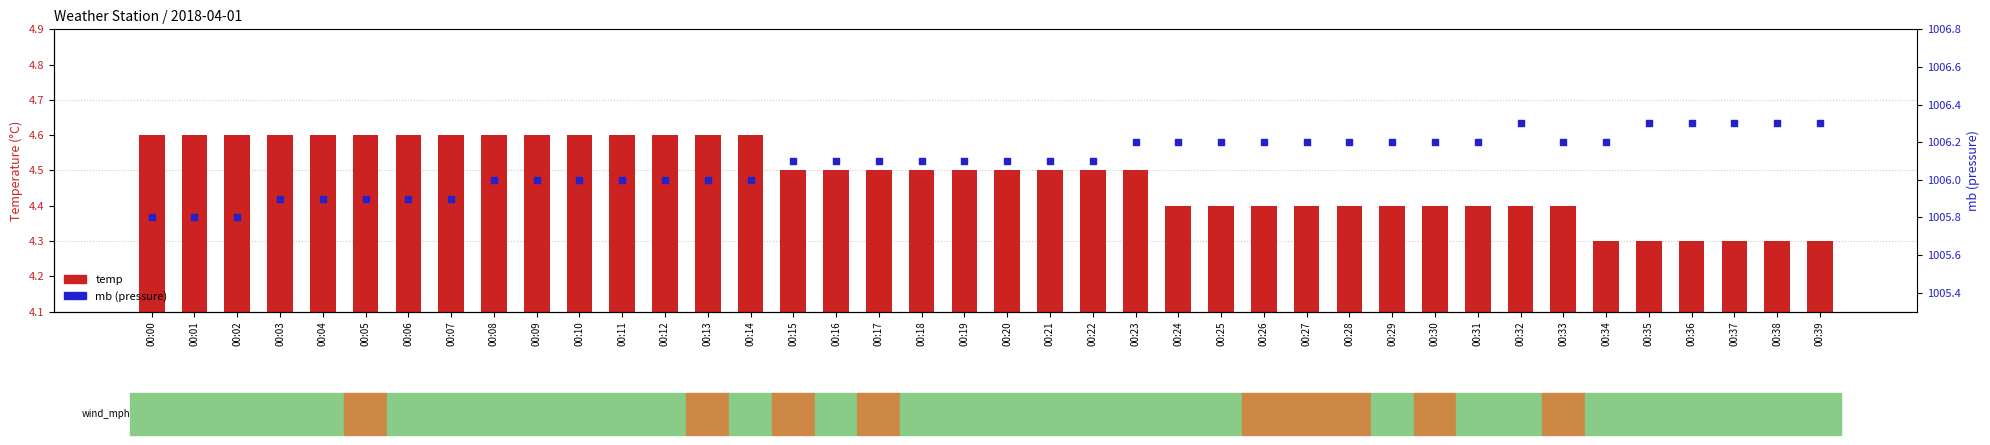

At which category is the sum across all series the highest?

00:23